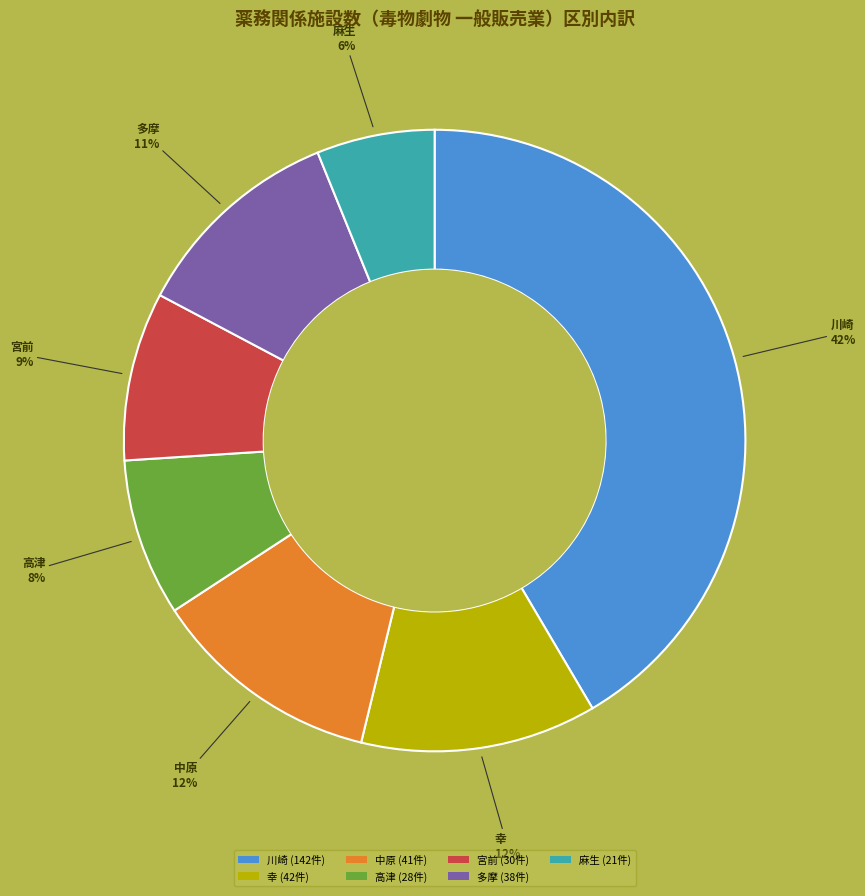

Approximately how many times larger is the value at 麻生 (21件) compared to 宮前 (30件)?

0.7